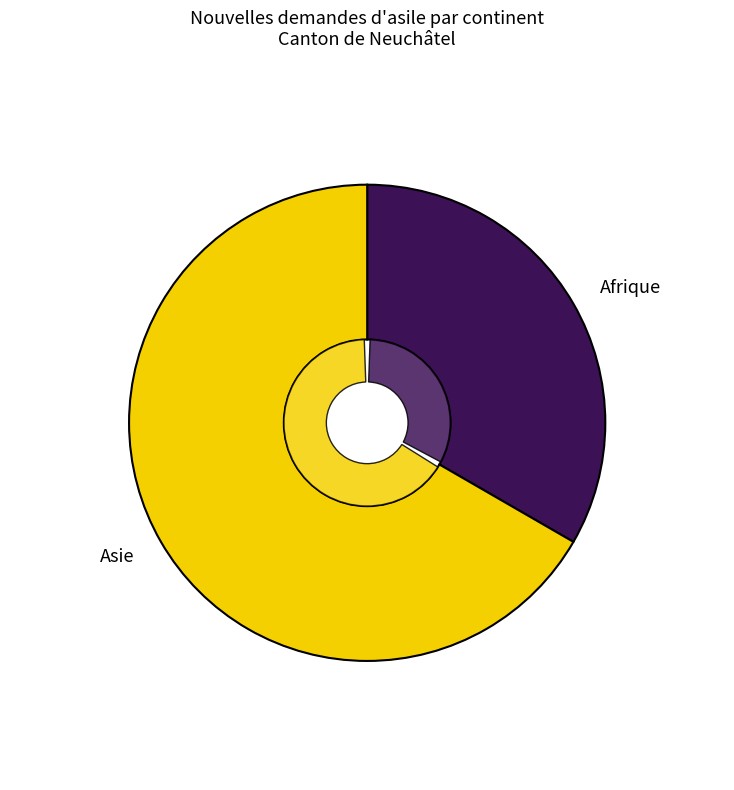

Is there any slice that represents more than half of the pie?

Yes